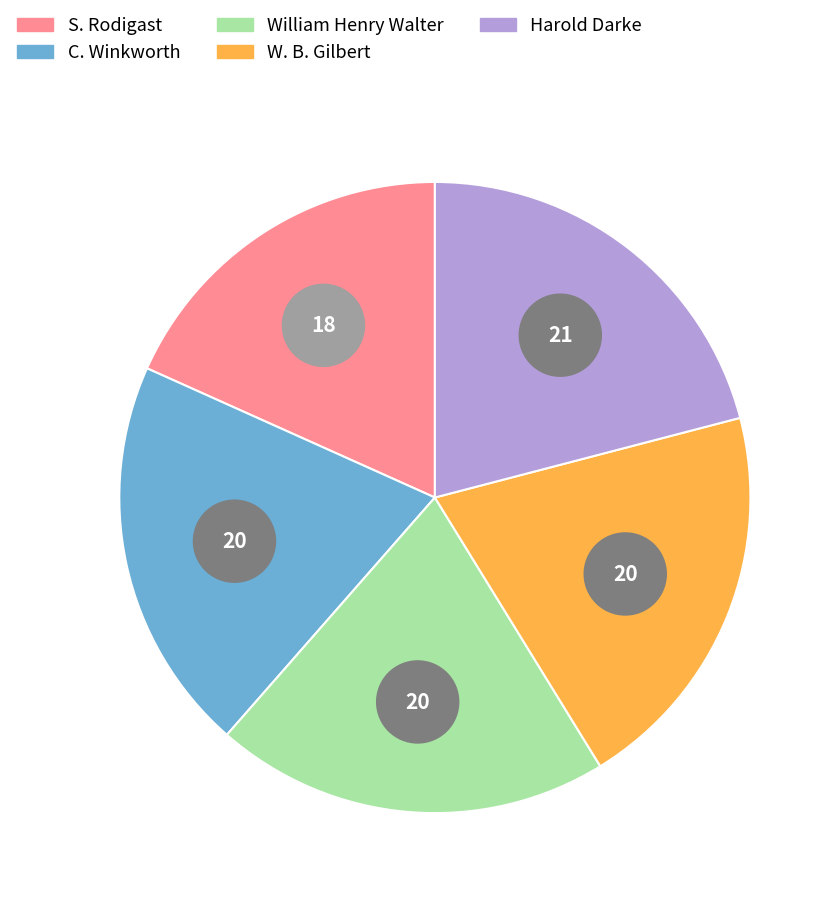

Count the number of slices in the pie.

5